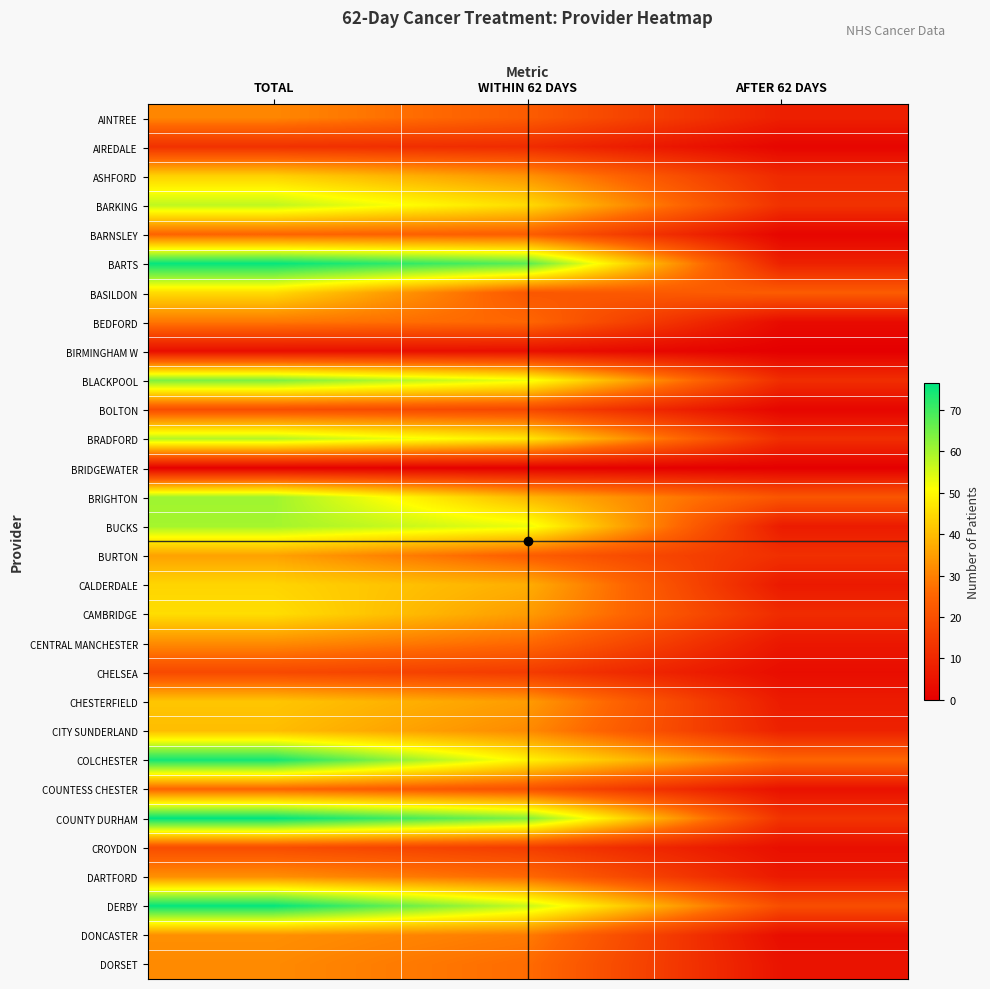

What is the total value across all series at WITHIN 62 DAYS?

953.5